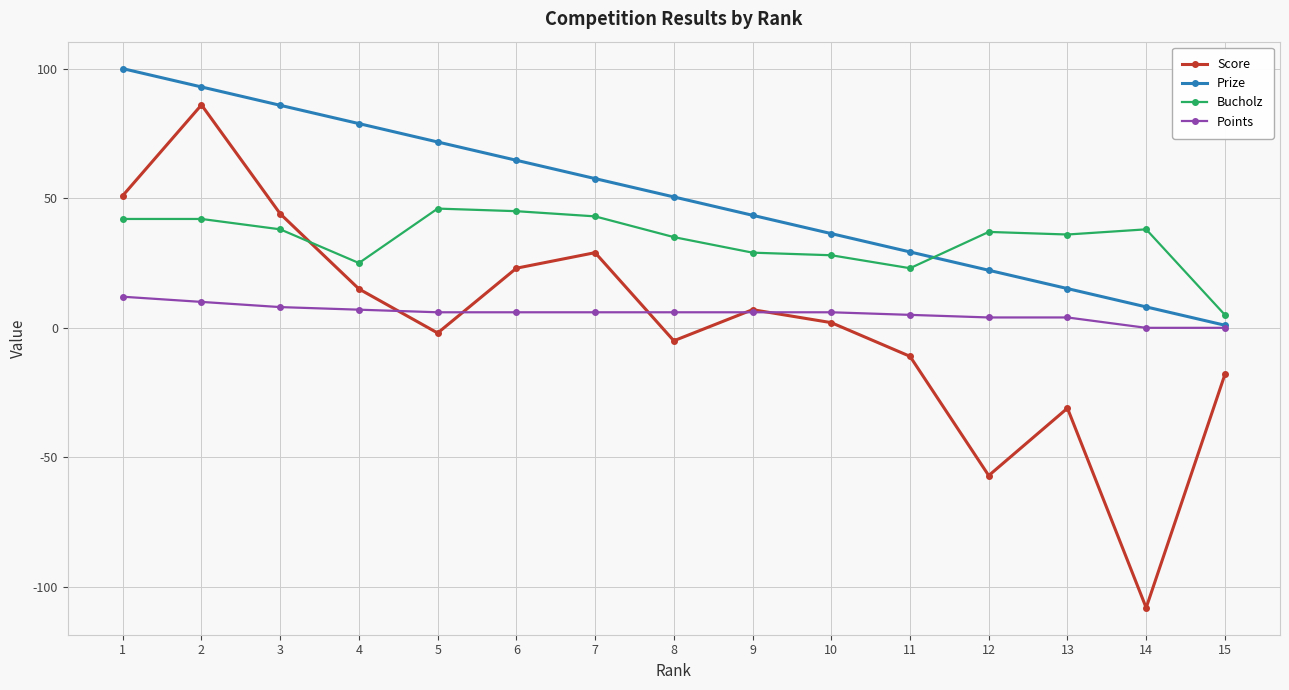

At how many categories does at least one series exceed 19?

14